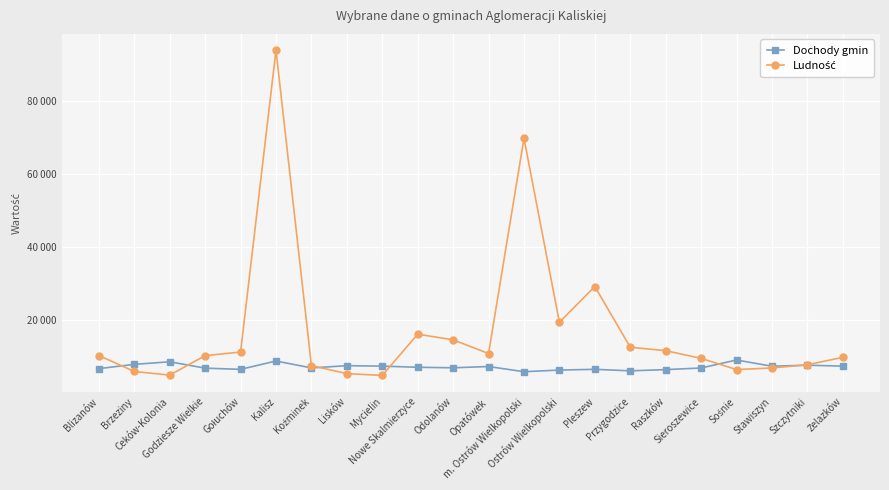

True or false: Ludność has a value of 29076 at Pleszew.

True